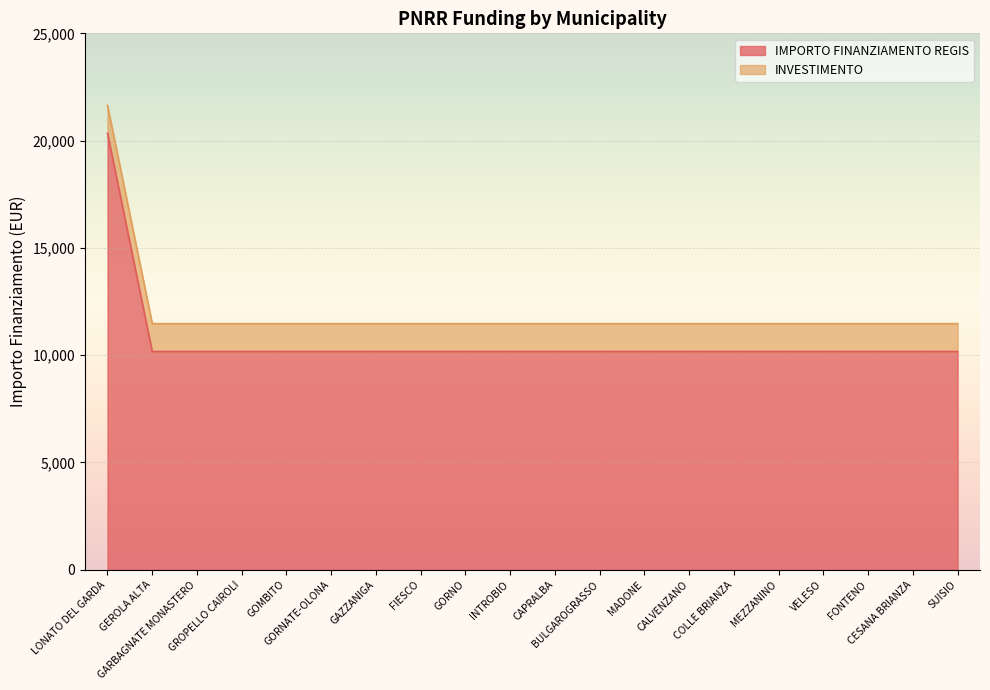

Does the chart display data point markers on the line(s)?

No